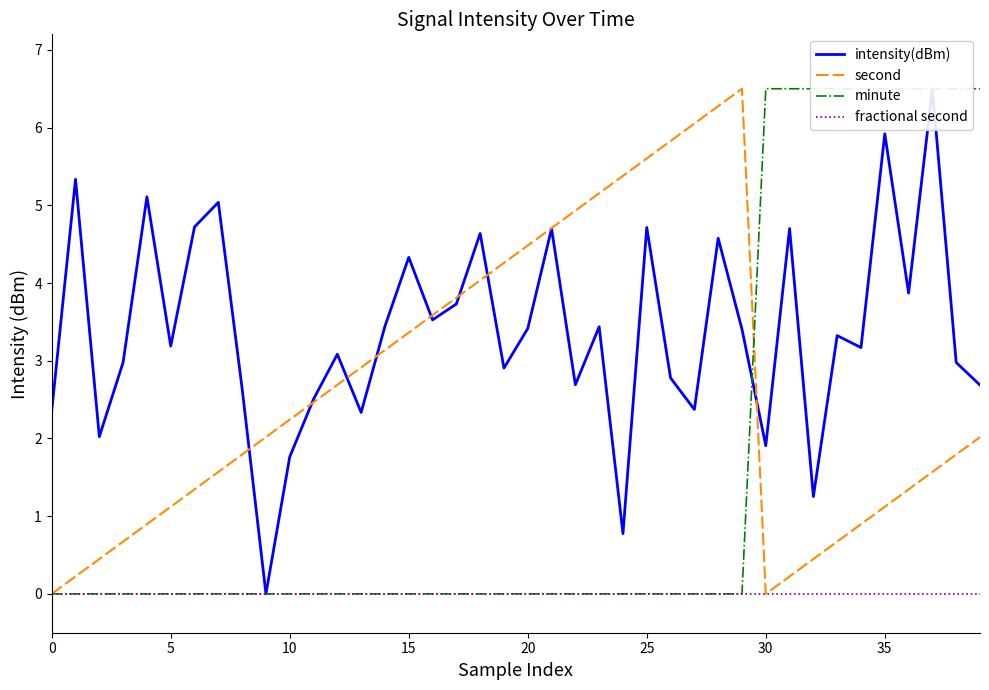

What is the difference between the highest and lowest values at 23?

5.2